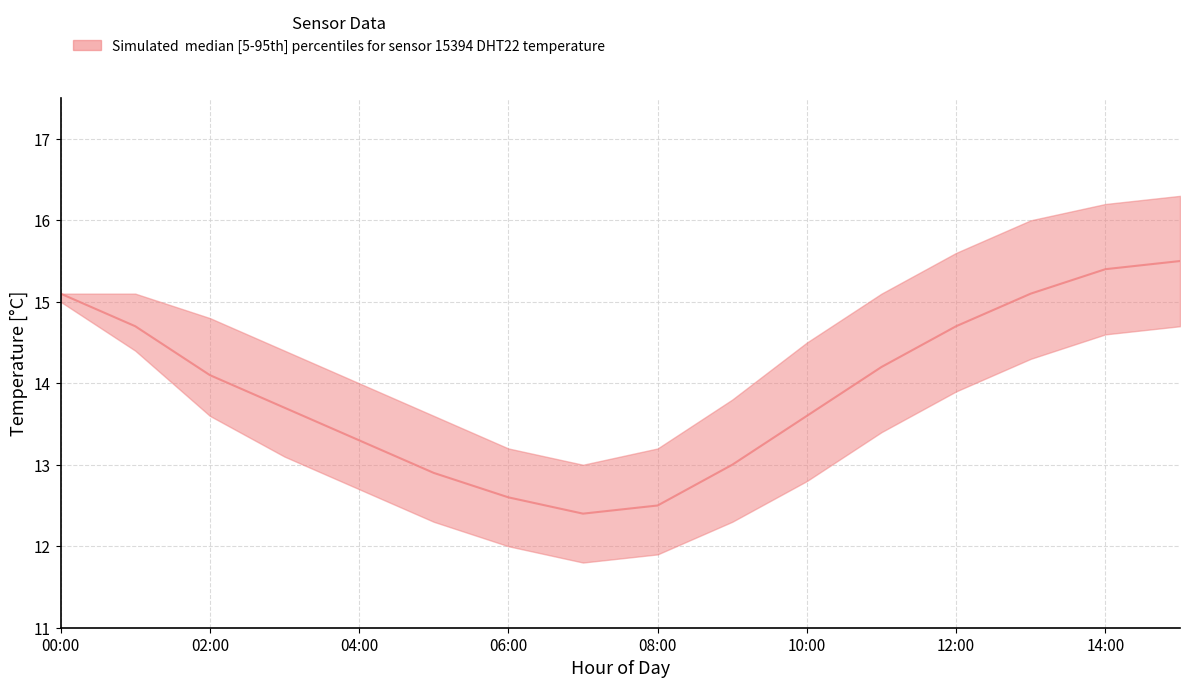

Which category has the highest value in the median series?

15:00